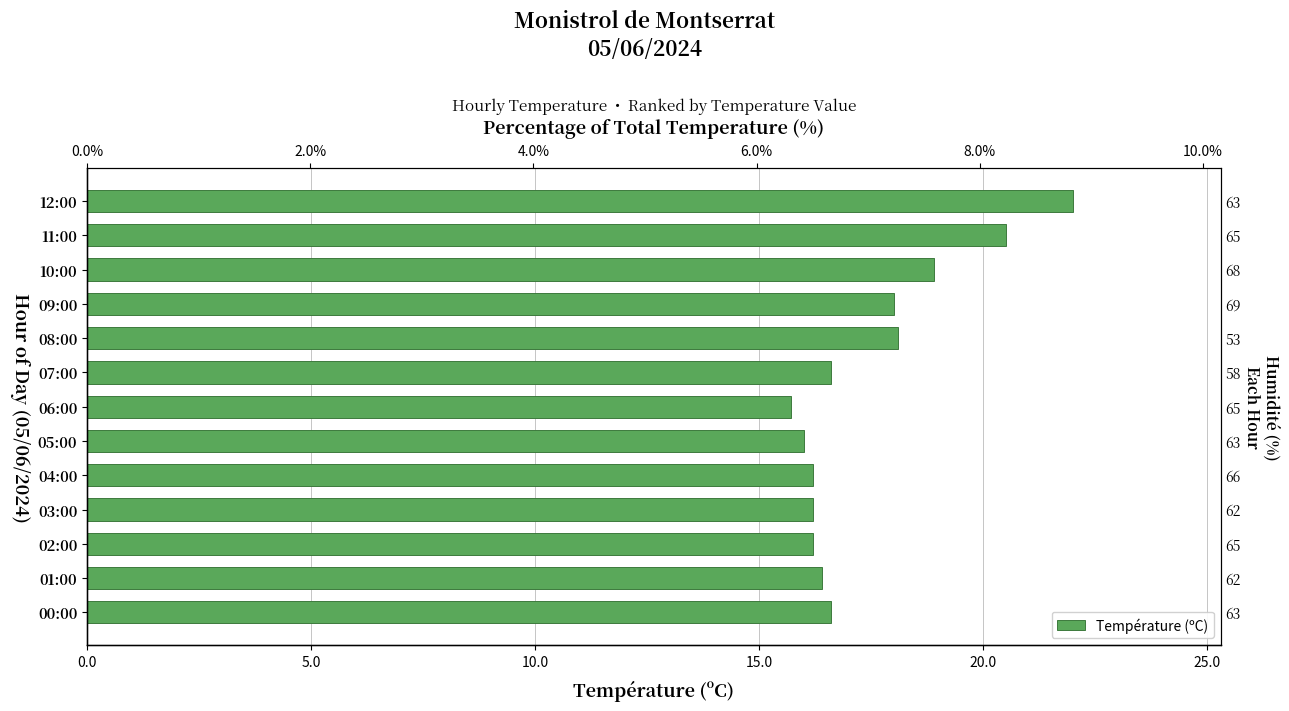

What is the greatest value displayed?

22.0